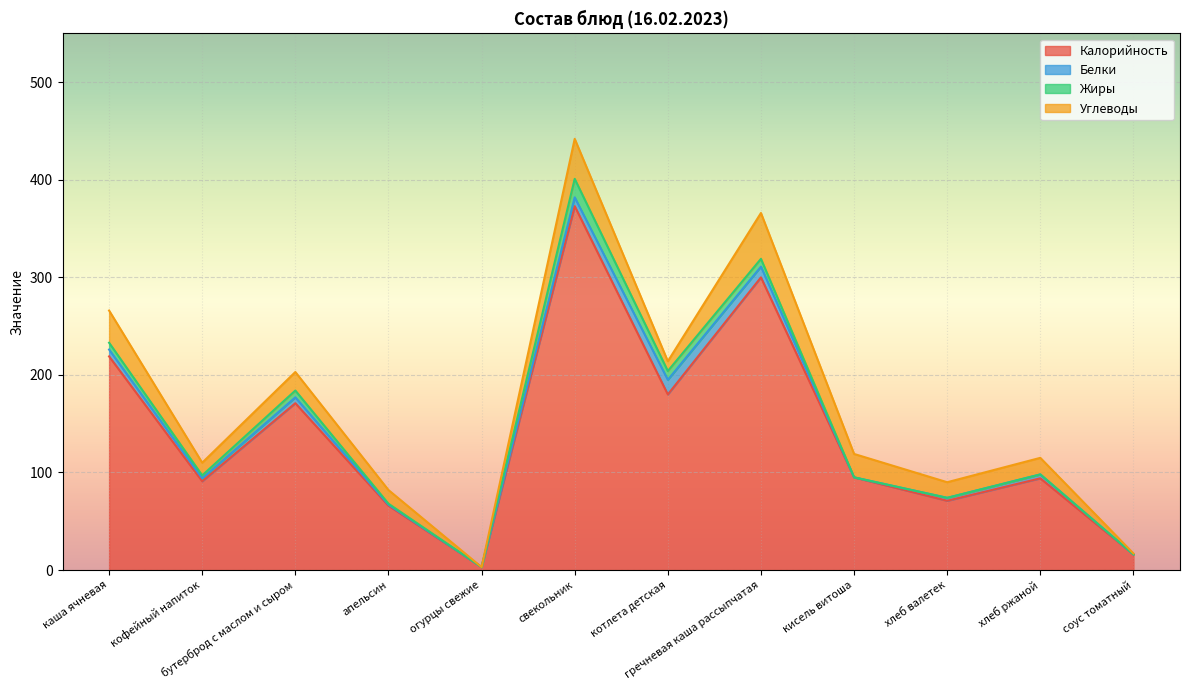

True or false: Углеводы has a value of 10 at котлета детская.

True